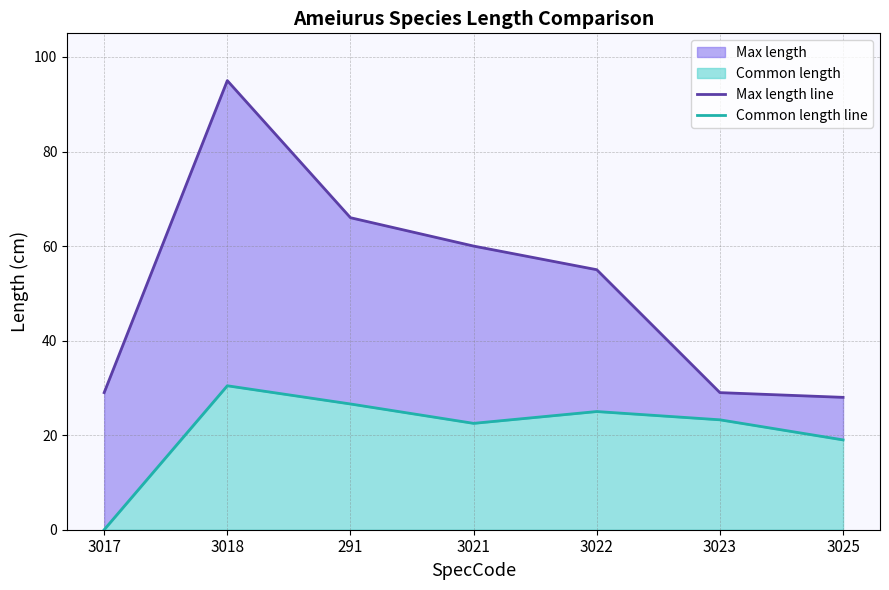

The Common length line series shows 23.2 at 3023. True or false?

True